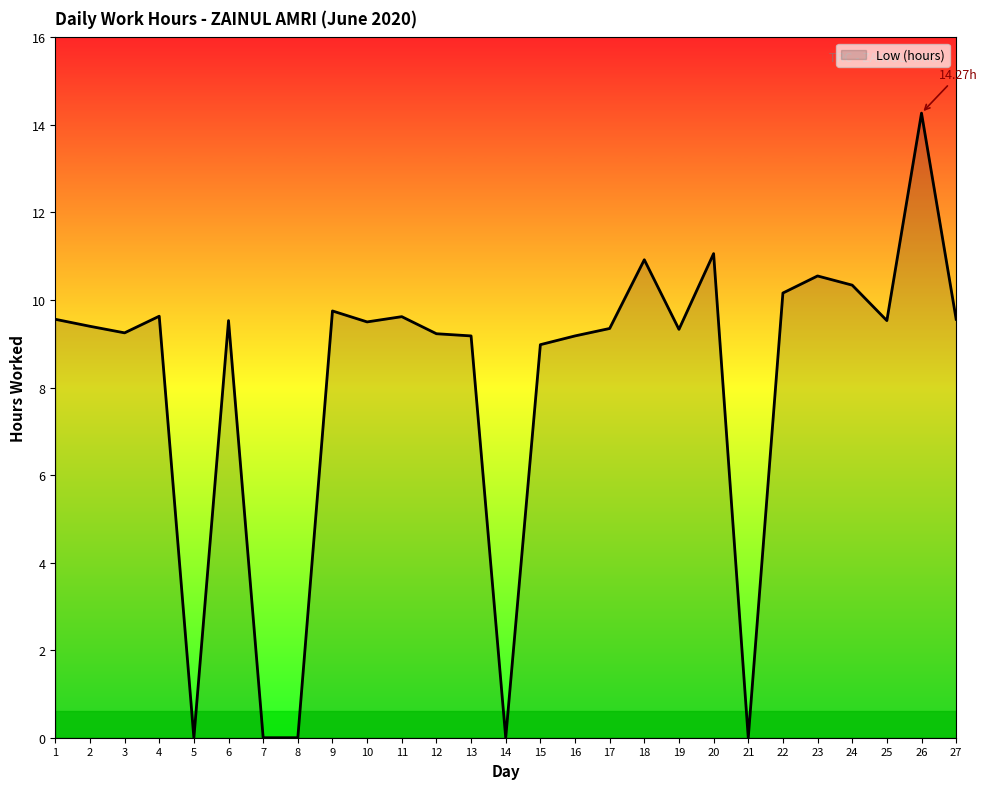

Approximately how many times larger is the value at 9 compared to 15?

1.1